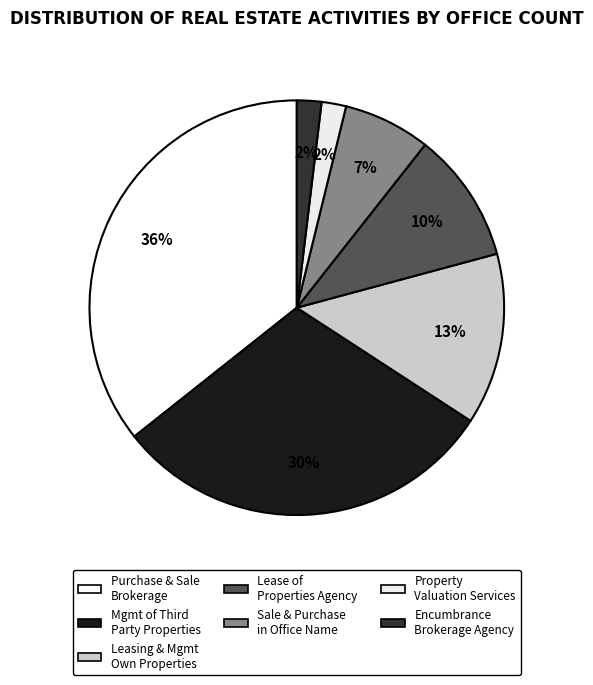

To the nearest percent, what is the difference between the largest and smallest slice percentages?

34%